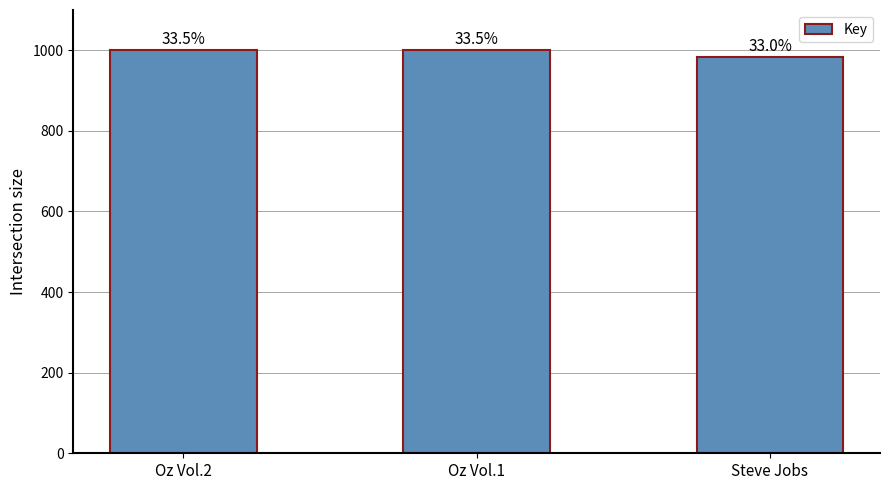

How many bars are there in total?

3